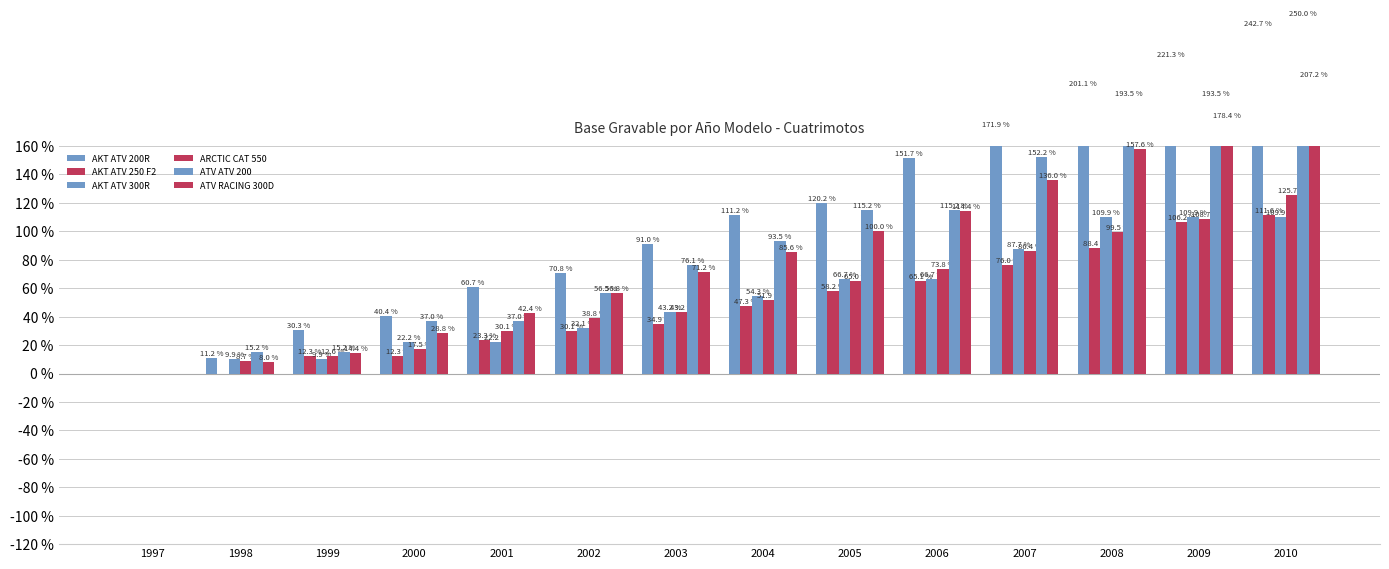

Does the chart contain any negative values?

No